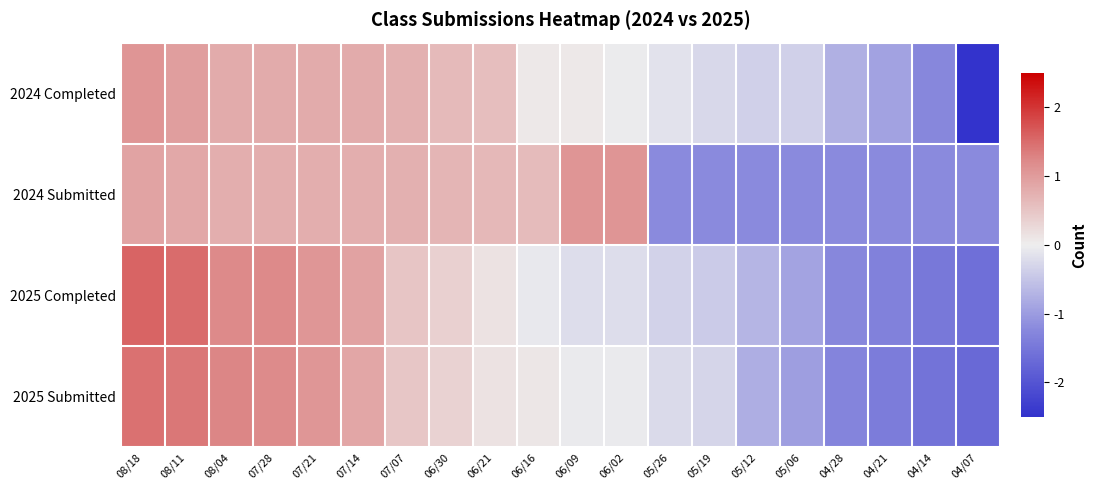

How many categories are shown in the chart?

20